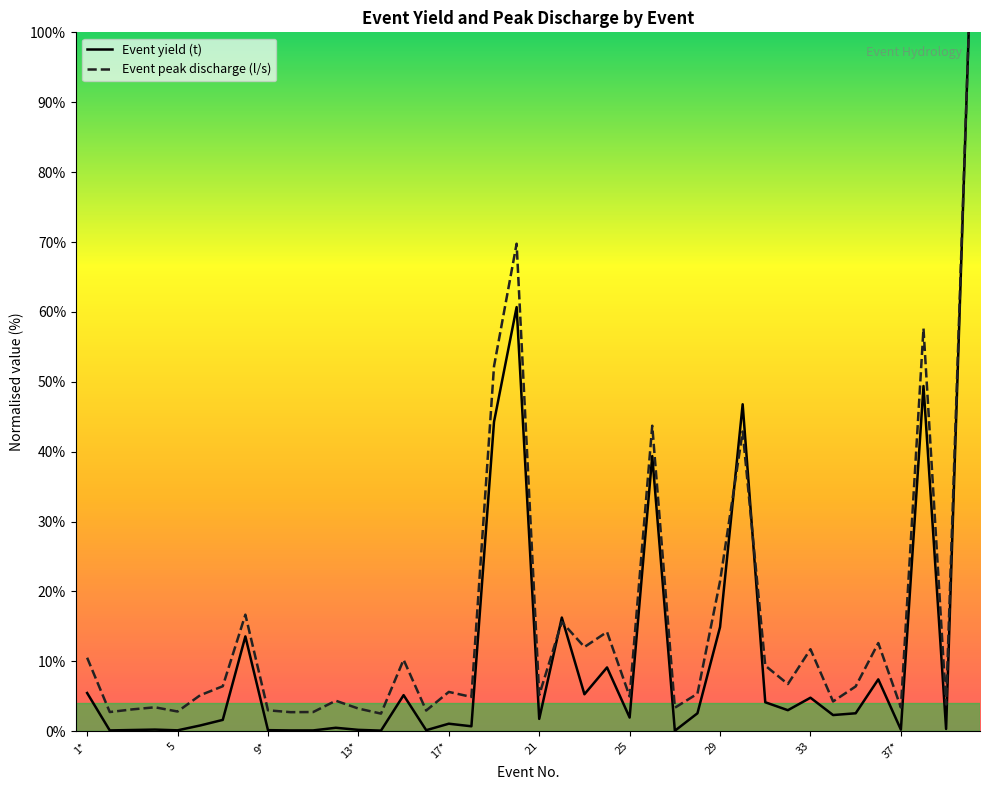

Which series has the largest range (max minus min)?

Event yield (t)